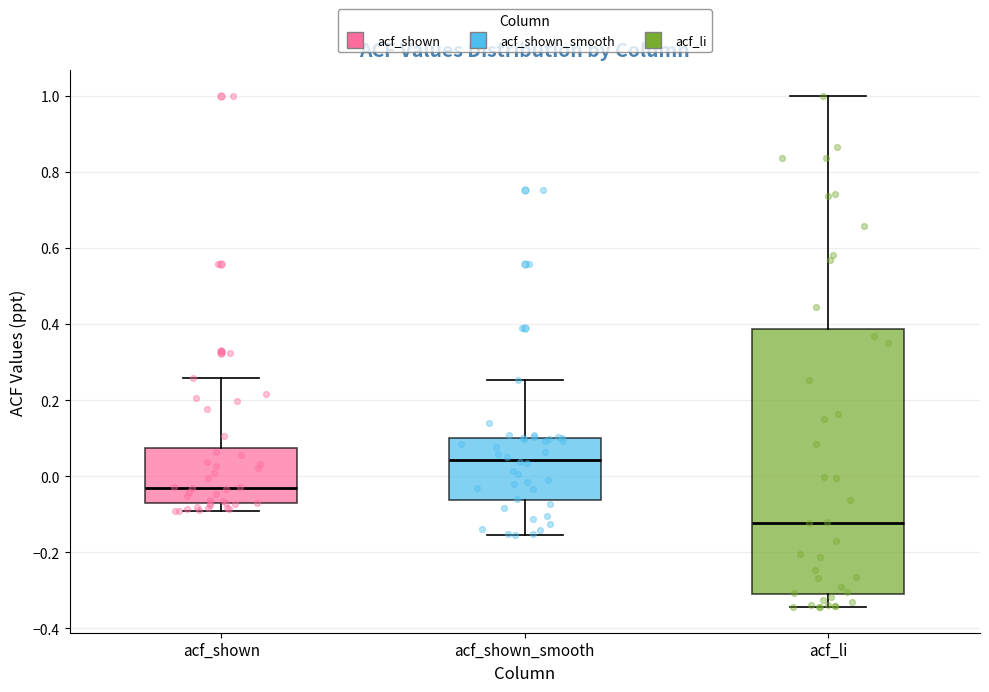

Reading left to right, read every box against the y-axis: the position of its median line, the range the box covers, and the ends of its whiskers. The values are not printed on the chart, so give them approximately, as read against the axis.

acf_shown: median -0.02, box -0.08 to 0.08, whiskers -0.10 to 0.26
acf_shown_smooth: median 0.04, box -0.06 to 0.10, whiskers -0.16 to 0.26
acf_li: median -0.12, box -0.30 to 0.38, whiskers -0.34 to 1.00